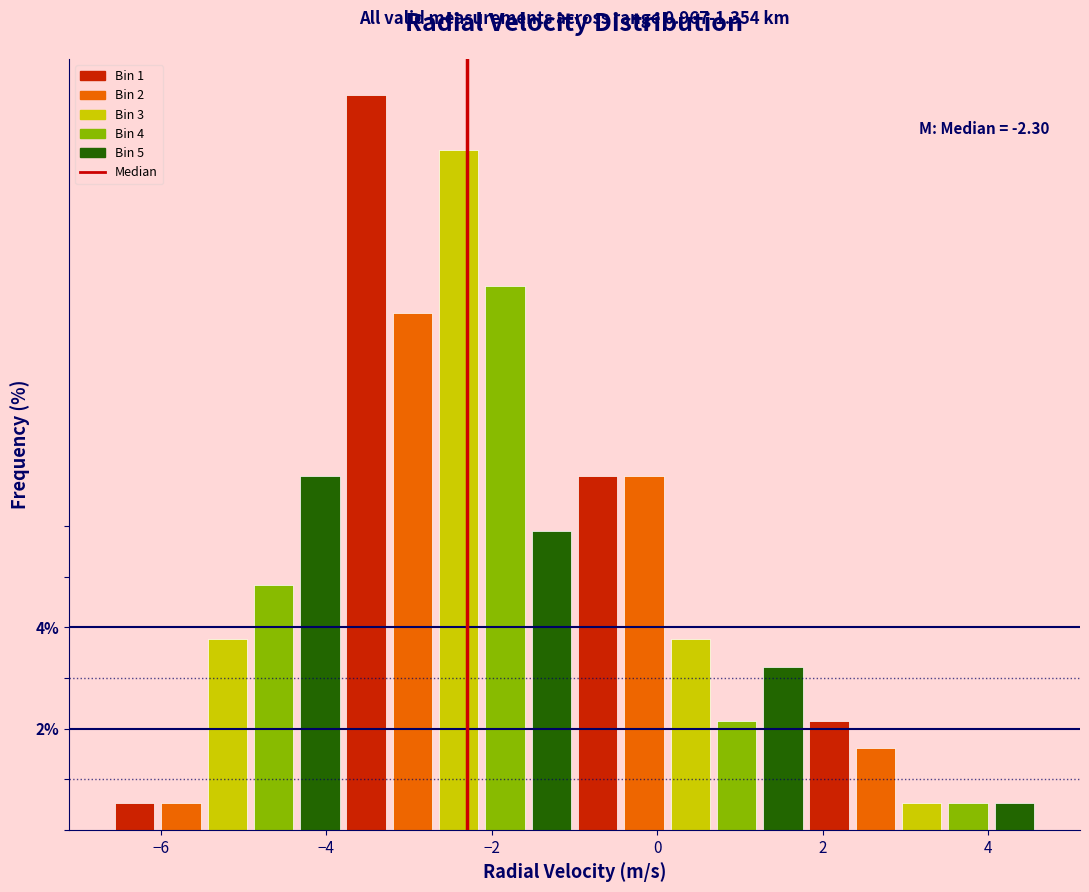

Around what value on the x-axis is the tallest bar? Give the approximate position of its centre, as read against the axis.

-3.6